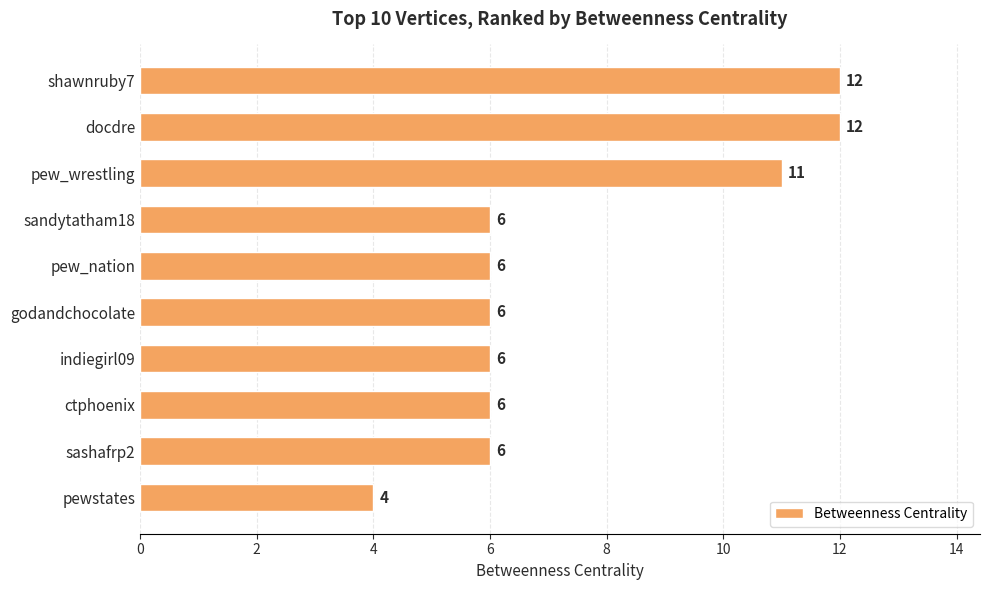

What is the label of the 4th bar from the bottom?

indiegirl09